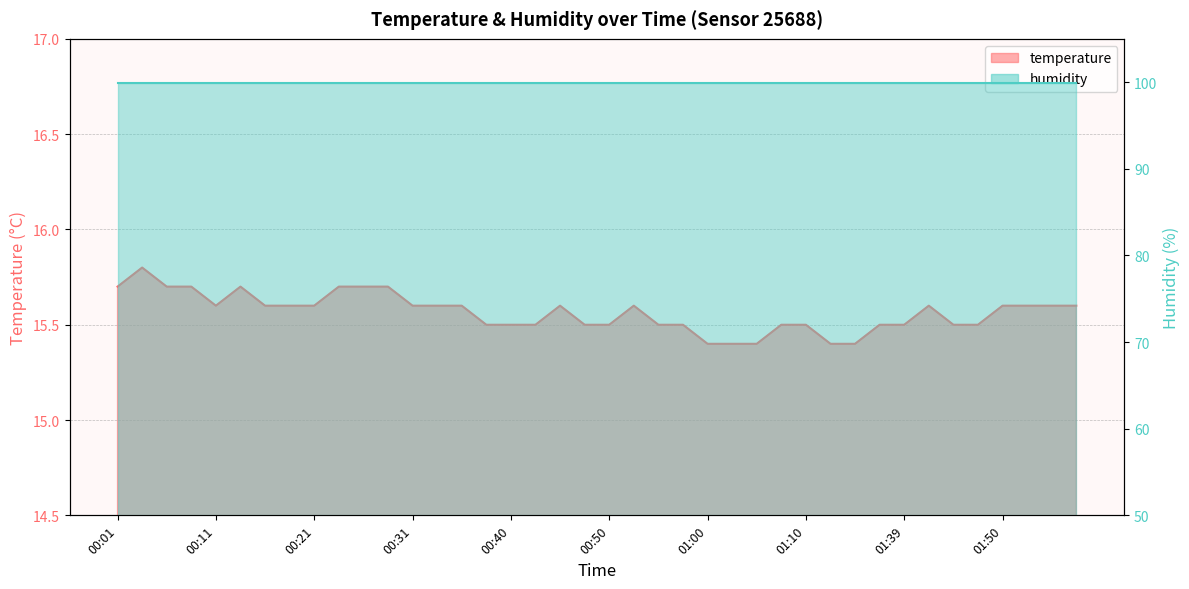

Which label corresponds to the largest value in the chart?

00:04